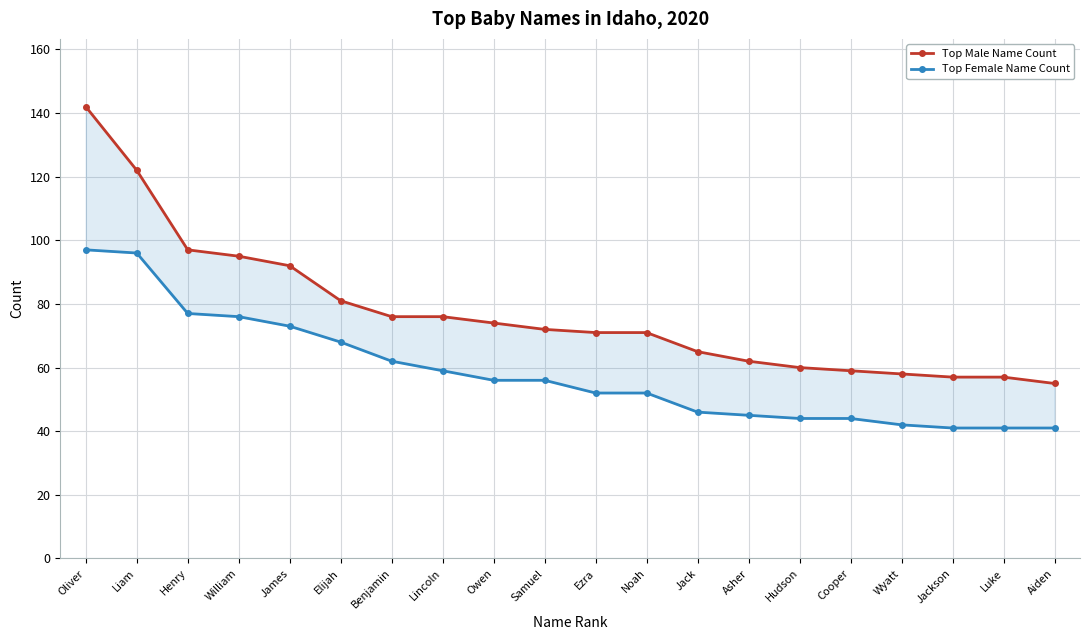

Is this an area chart (filled region under the line)?

No